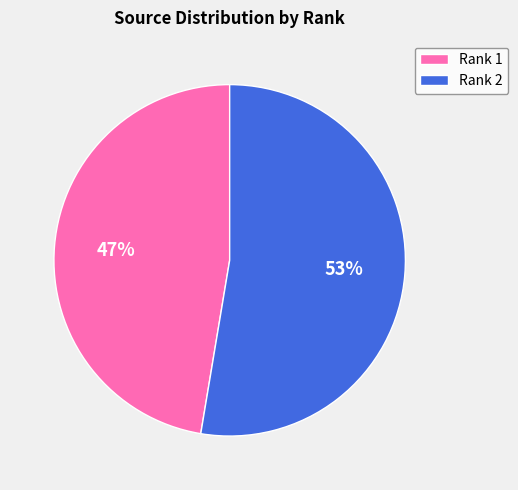

To the nearest percent, what portion does Rank 1 represent?

47%